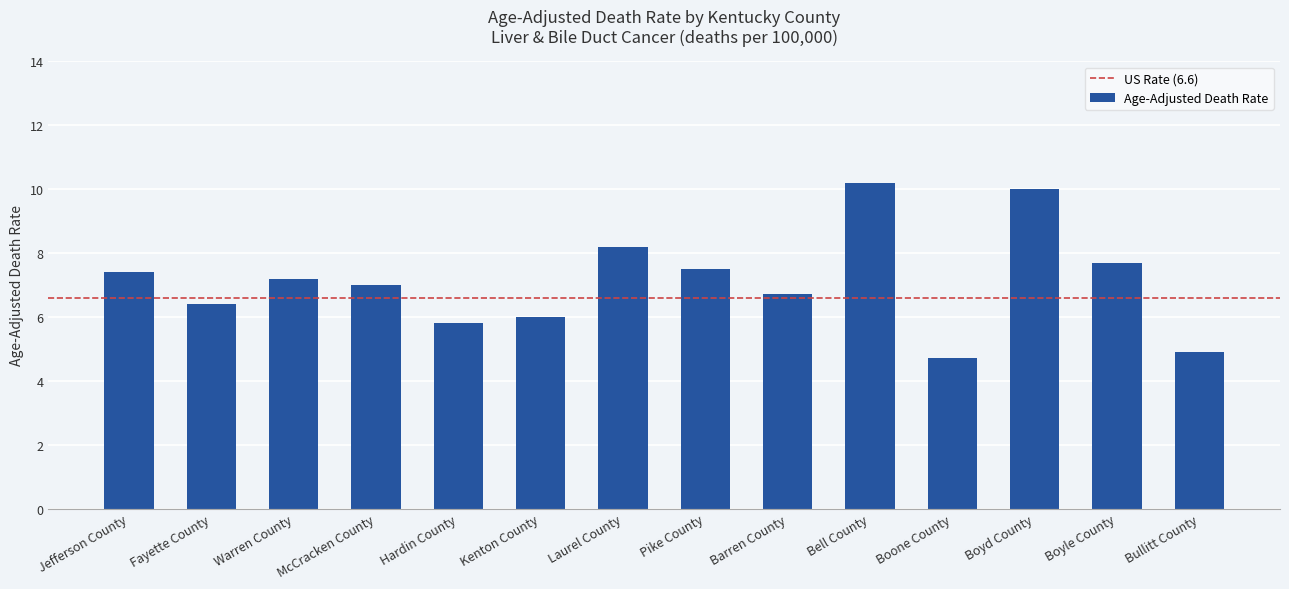

What is the average value?

7.1